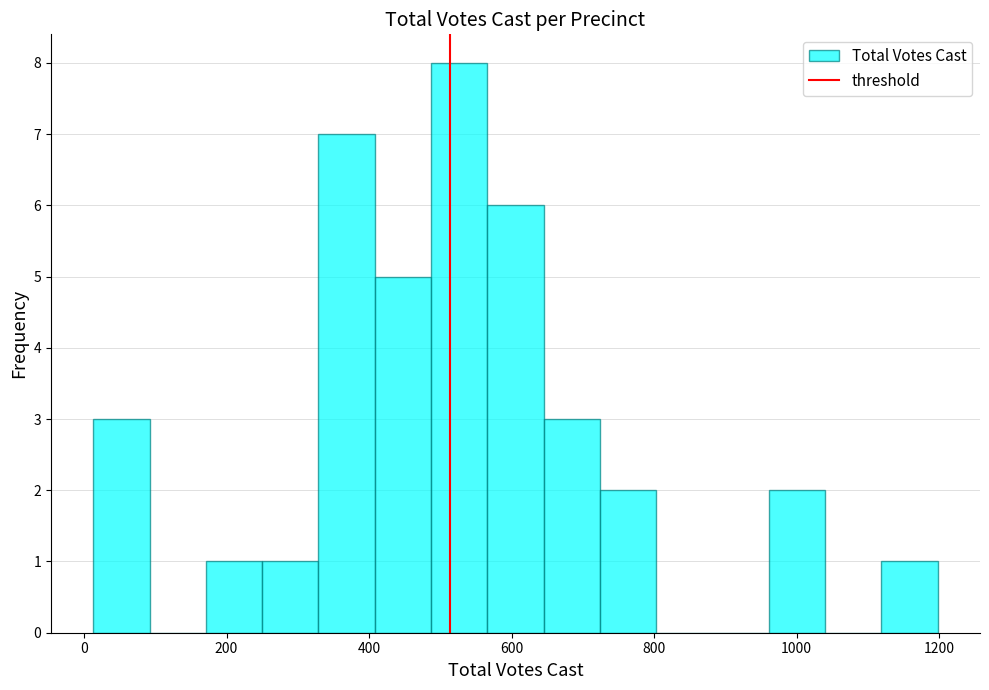

Around what value on the x-axis is the tallest bar? Give the approximate position of its centre, as read against the axis.

520